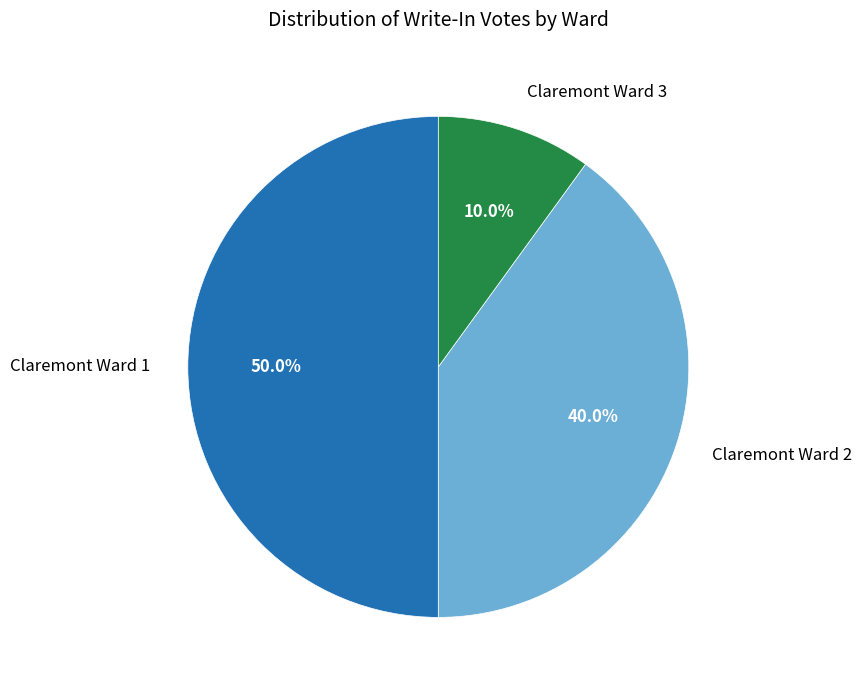

Does Claremont Ward 2 account for over 50% of the chart?

No